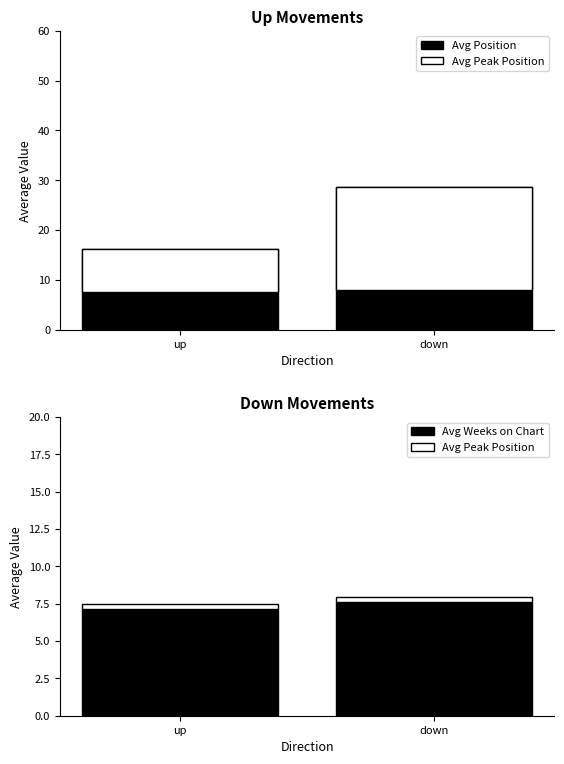

What is the label of the 2nd bar from the left?

down